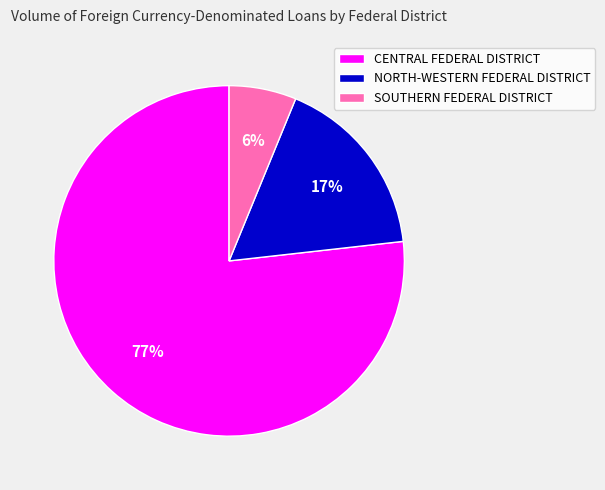

Combined, do CENTRAL FEDERAL DISTRICT and NORTH-WESTERN FEDERAL DISTRICT account for over 50%?

Yes